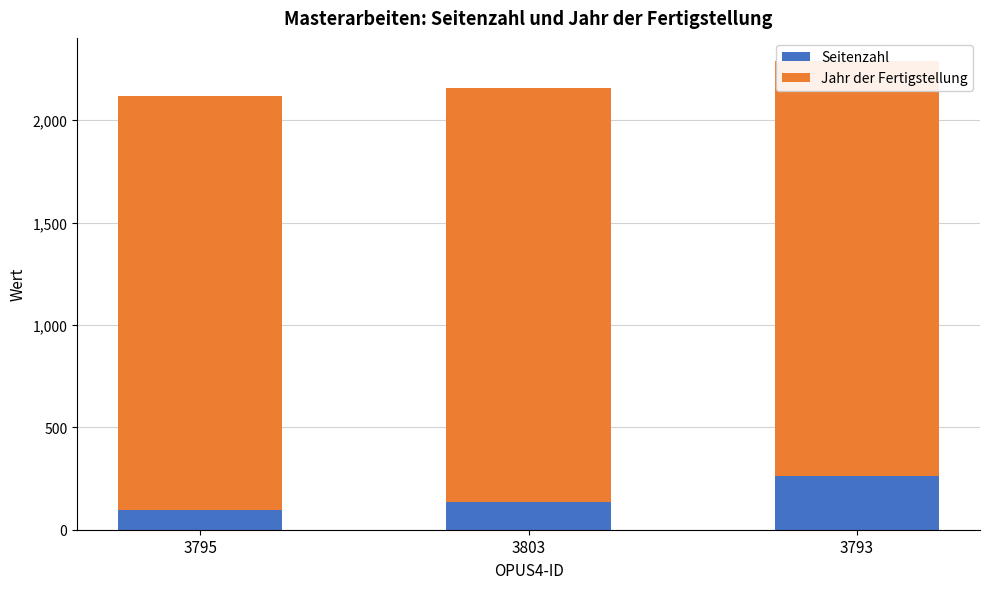

What are all the series names shown in the legend?

Seitenzahl, Jahr der Fertigstellung